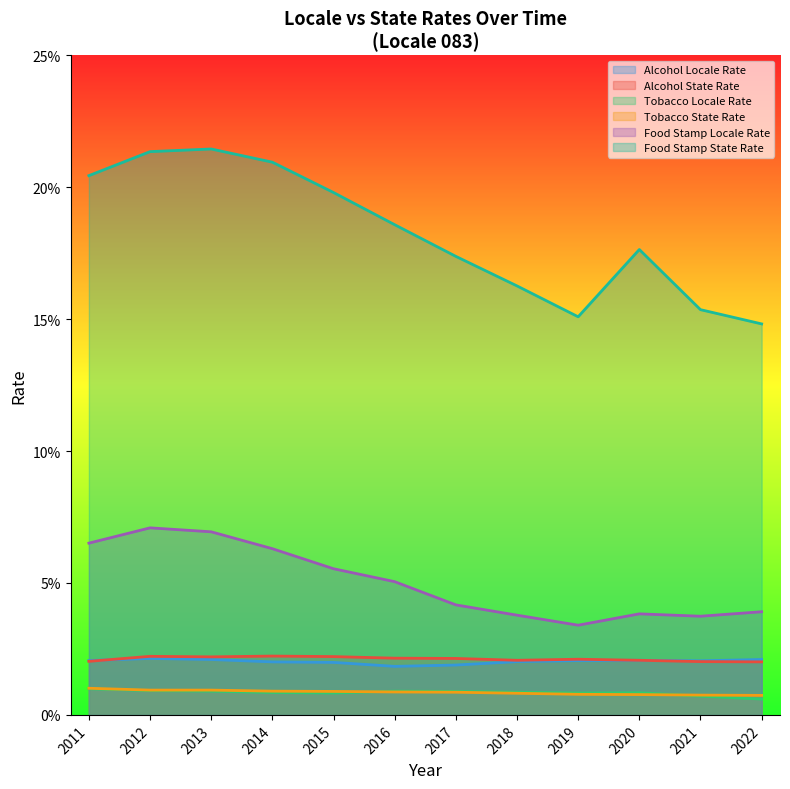

What value does the locale_rate series have at 2021?

3.7